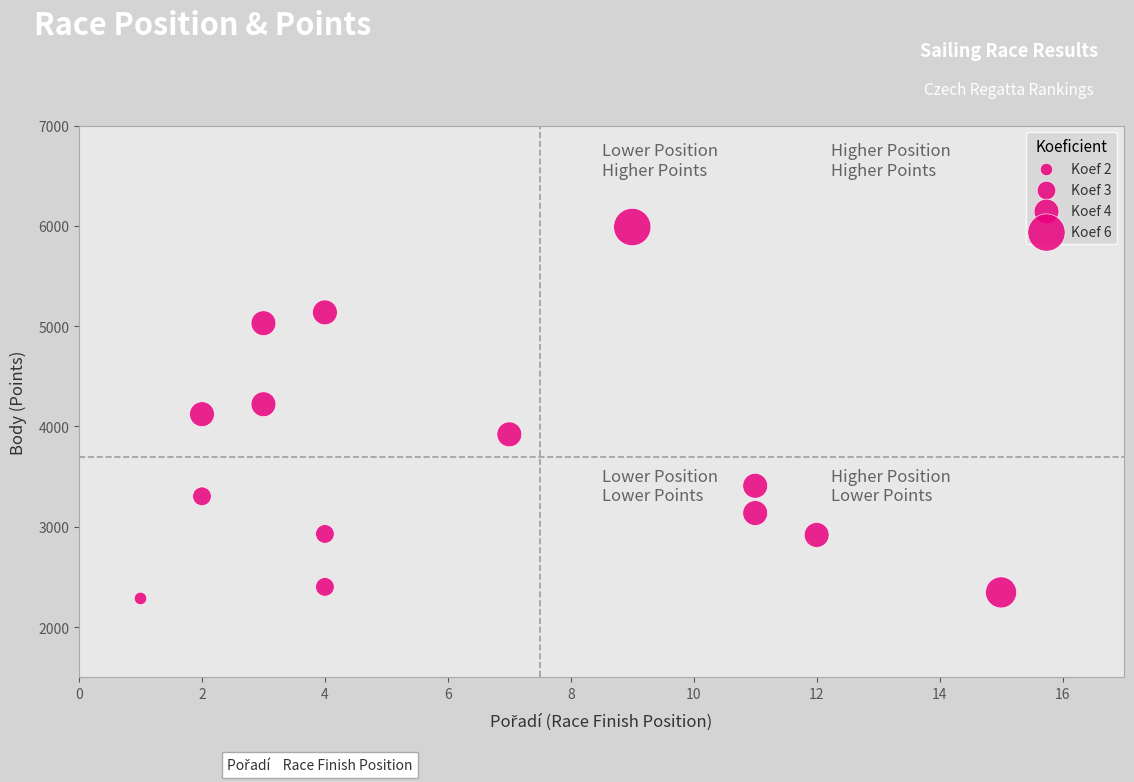

What is the range of Y values (max minus min)?

3703